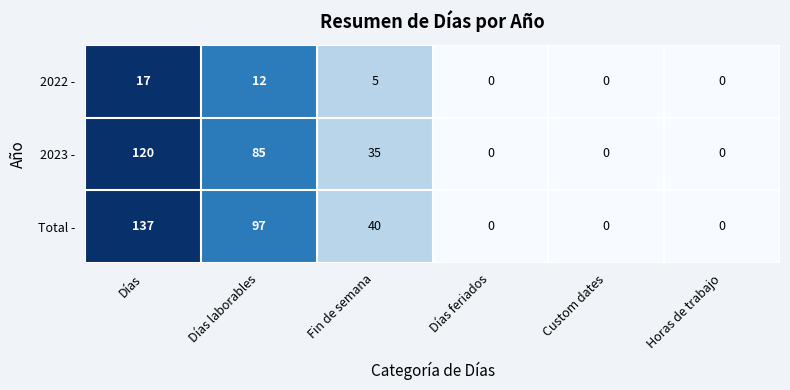

Which series has the widest spread of values?

Total -